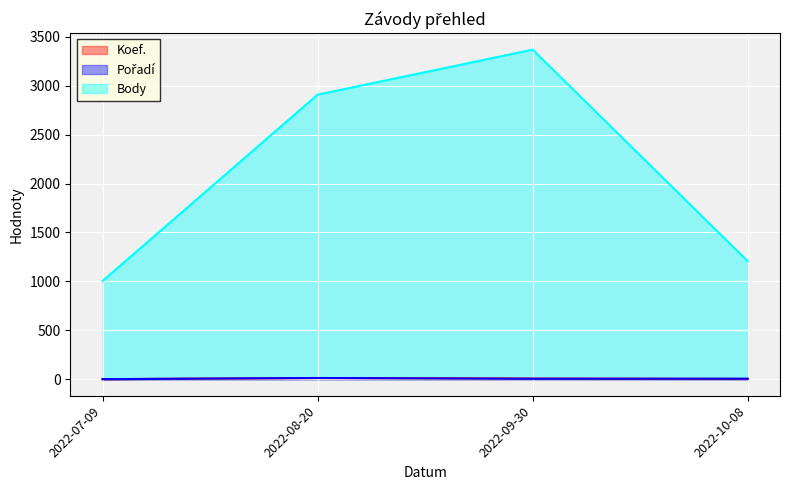

True or false: Pořadí has a value of 13 at 2022-08-20.

True